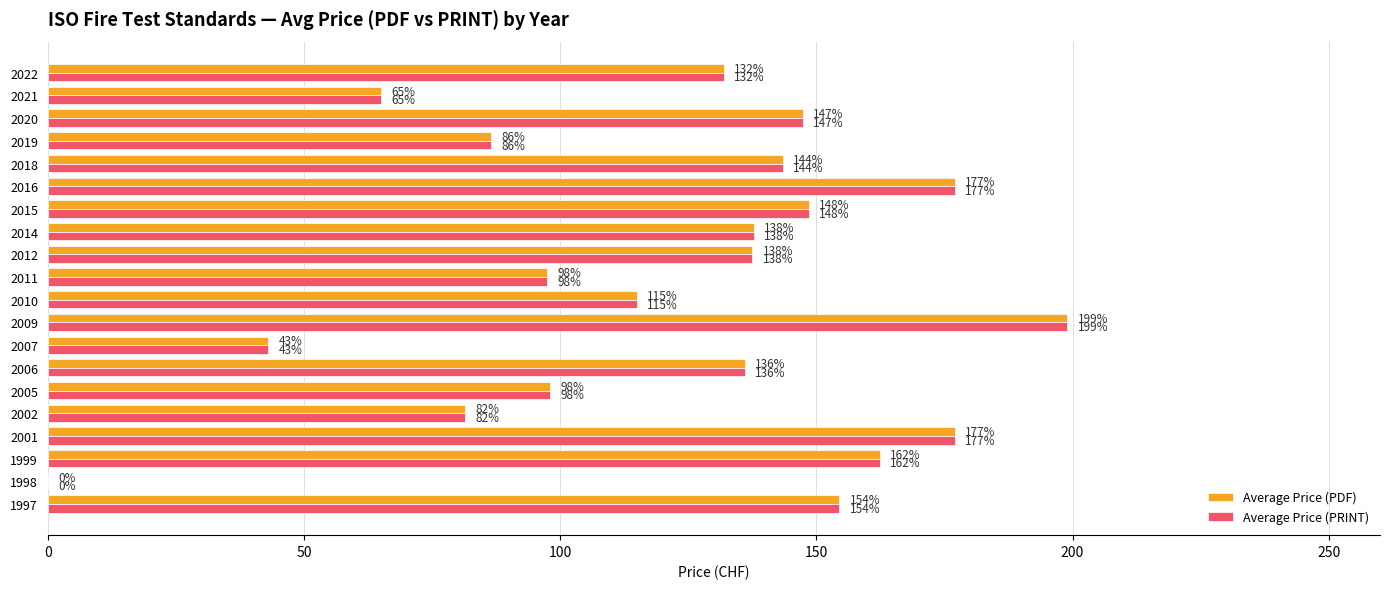

What are all the series names shown in the legend?

Average Price (PDF), Average Price (PRINT)